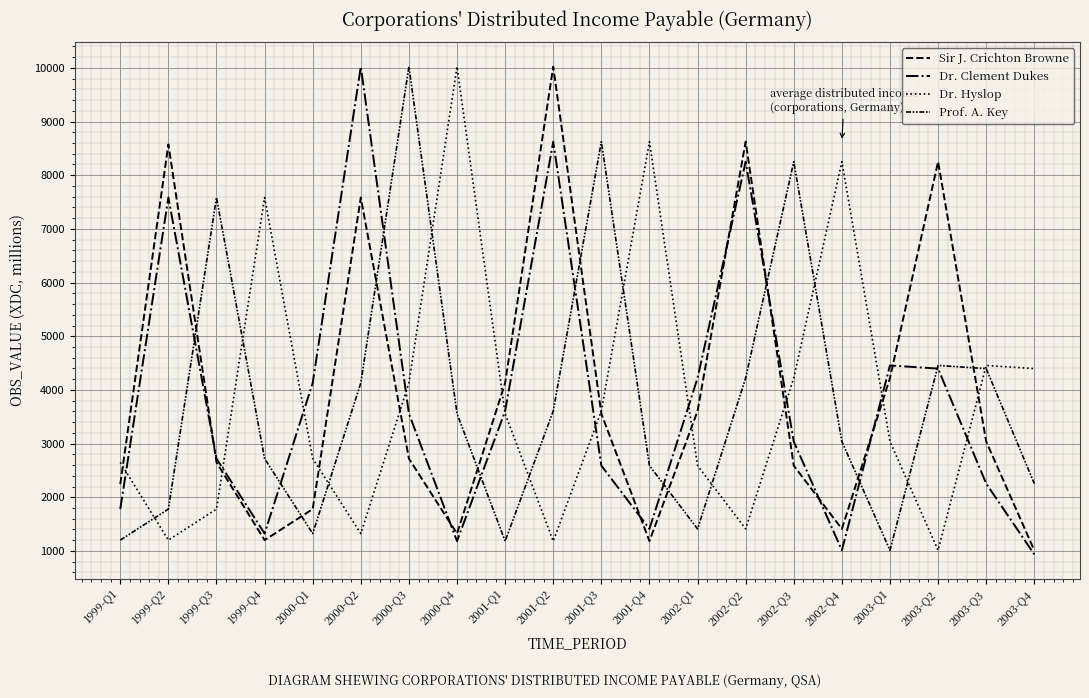

In Prof. A. Key, how many points are lower than both neighbors (excluding endpoints)?

4